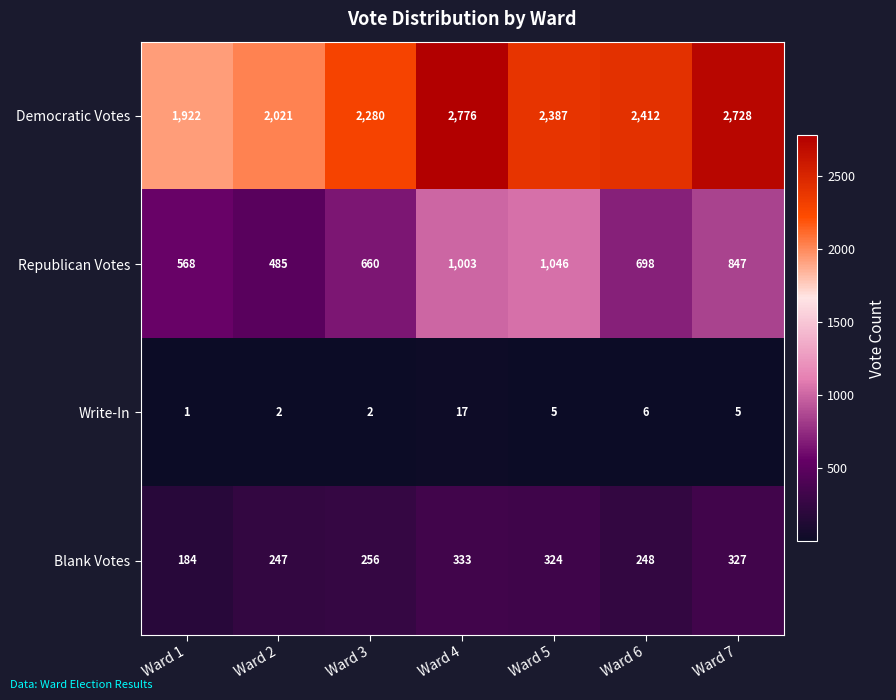

The value of Write-In at Ward 2 is 2. True or false?

True